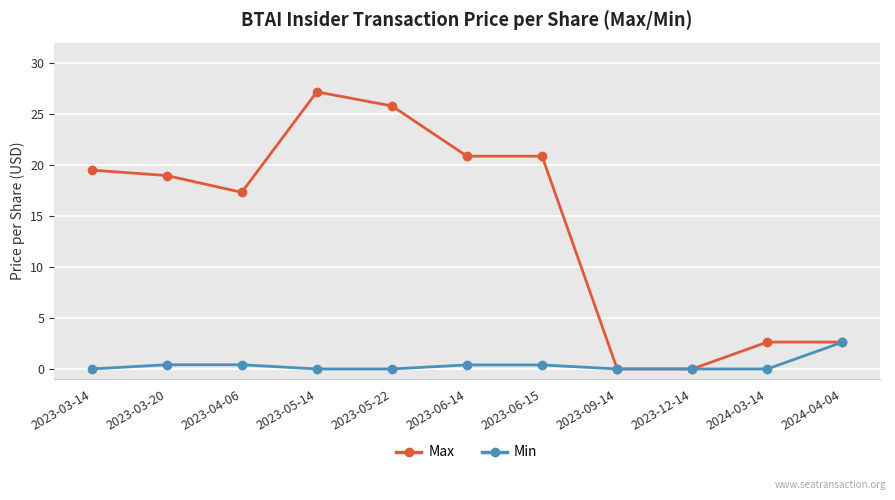

How many values in the Max series exceed 18?

6